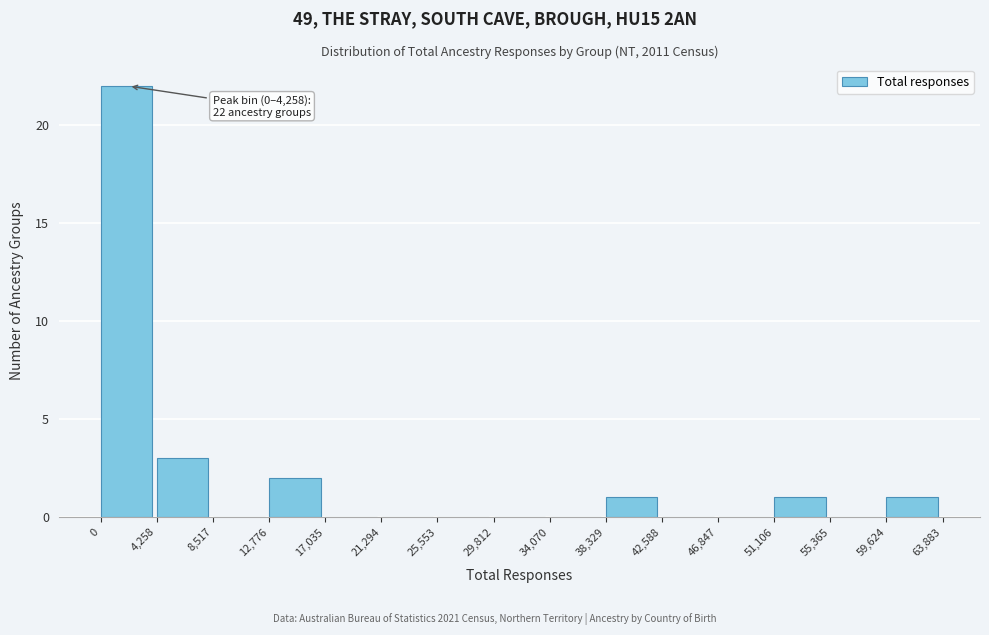

Which range on the x-axis has the tallest bar?

0 to 4,258